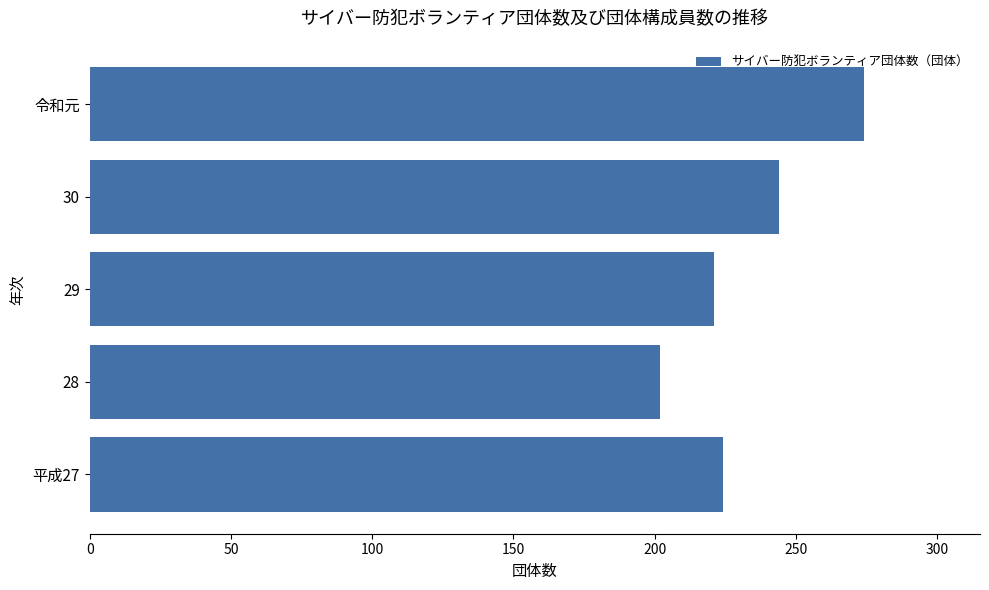

What is the change in value from 平成27 to 令和元?

+50